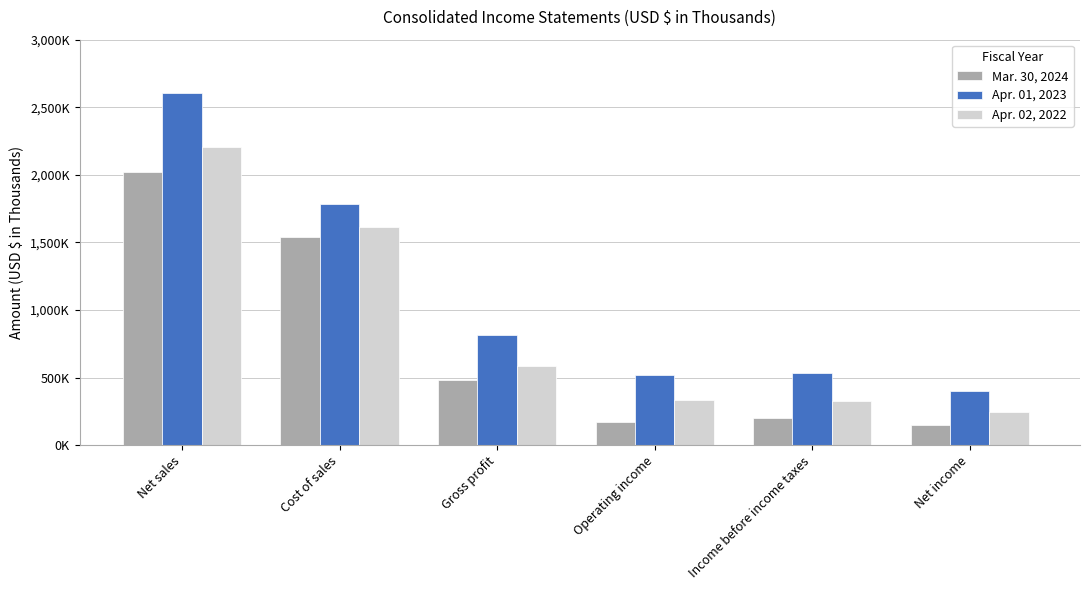

Does the chart contain any negative values?

No